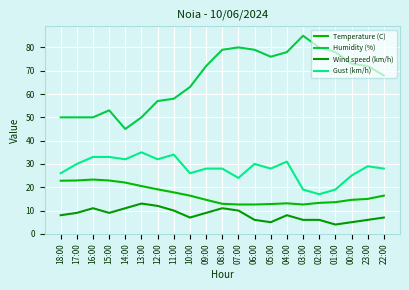

What is the label of the 15th point from the right?

12:00